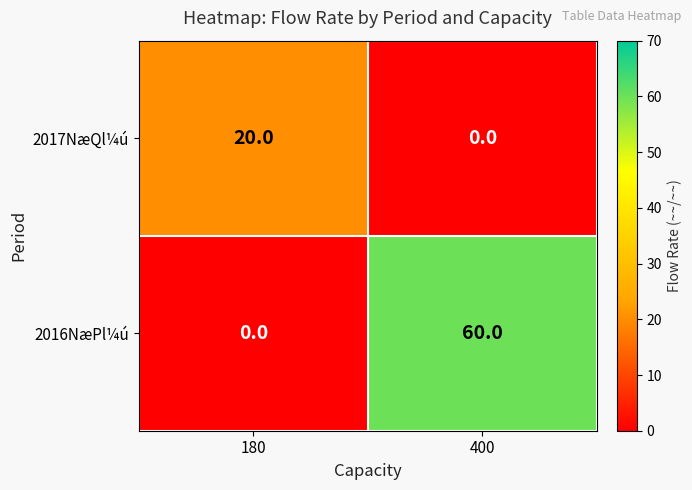

Which series has the largest range (max minus min)?

2016NæPl¼ú